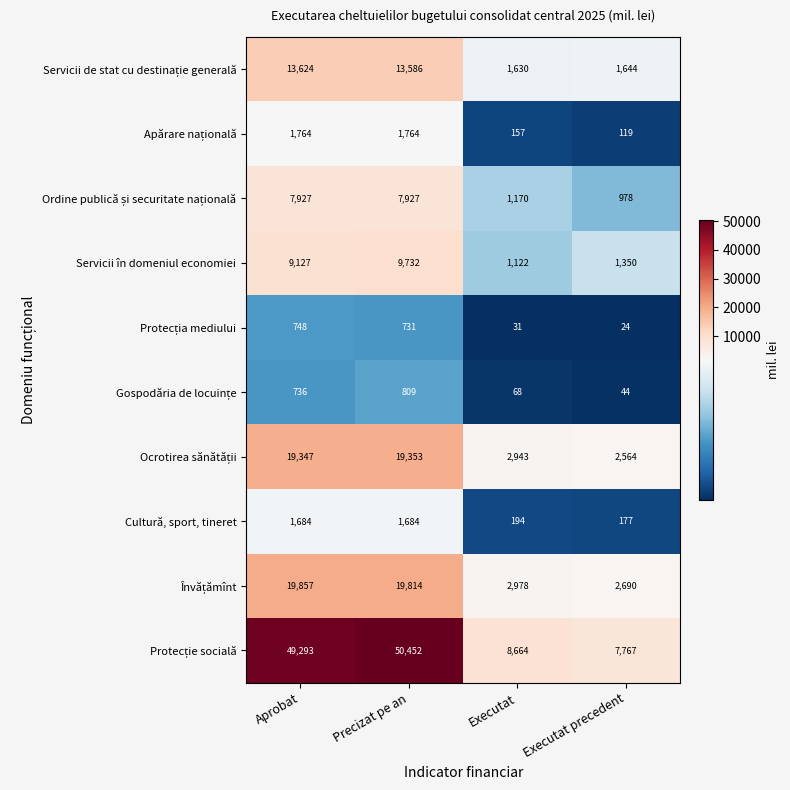

What is the difference between the highest and lowest values at Aprobat?

48557